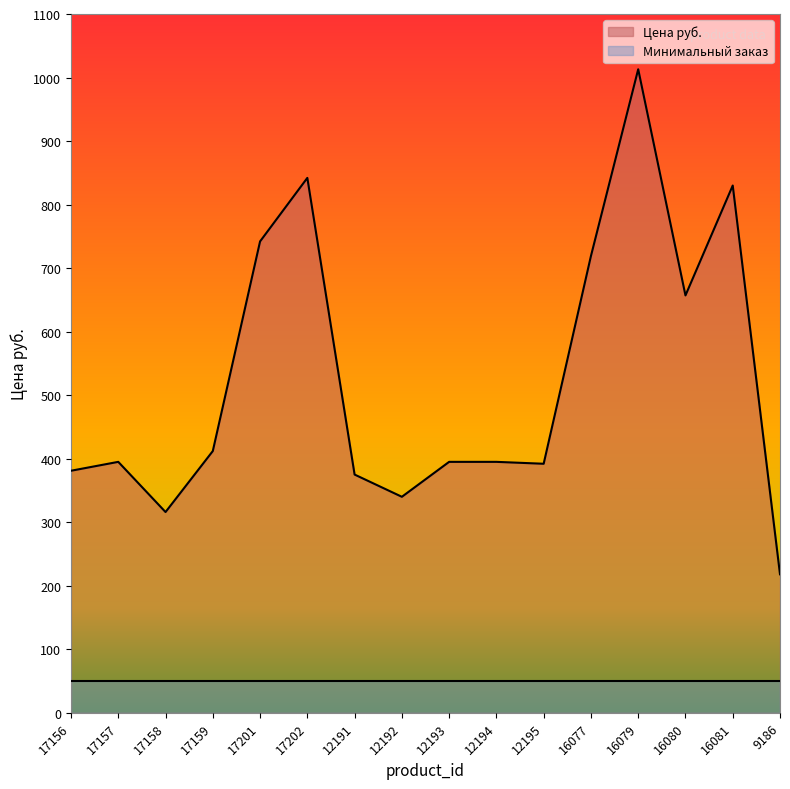

Where is the first local maximum?

17157